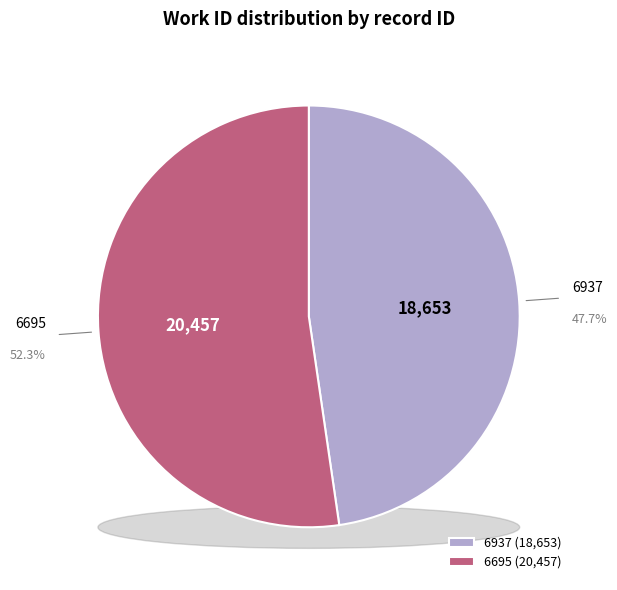

To the nearest percent, what percentage of the pie is 6695?

52%